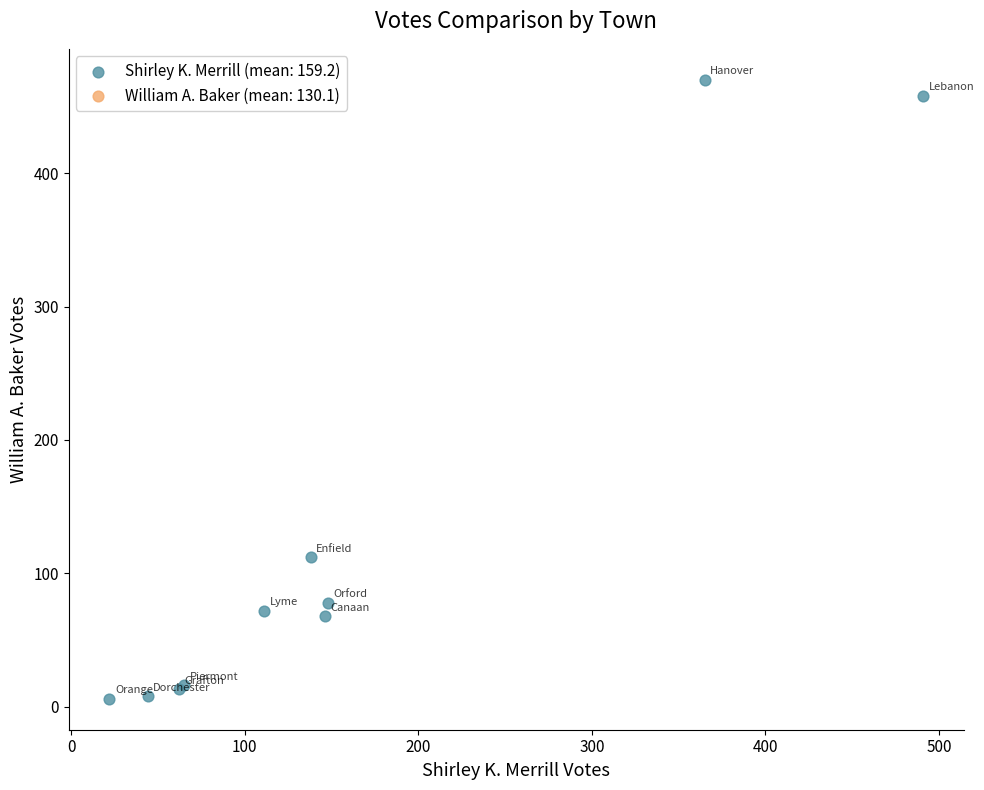

What Y value in the scatter plot is closest to 238?

112